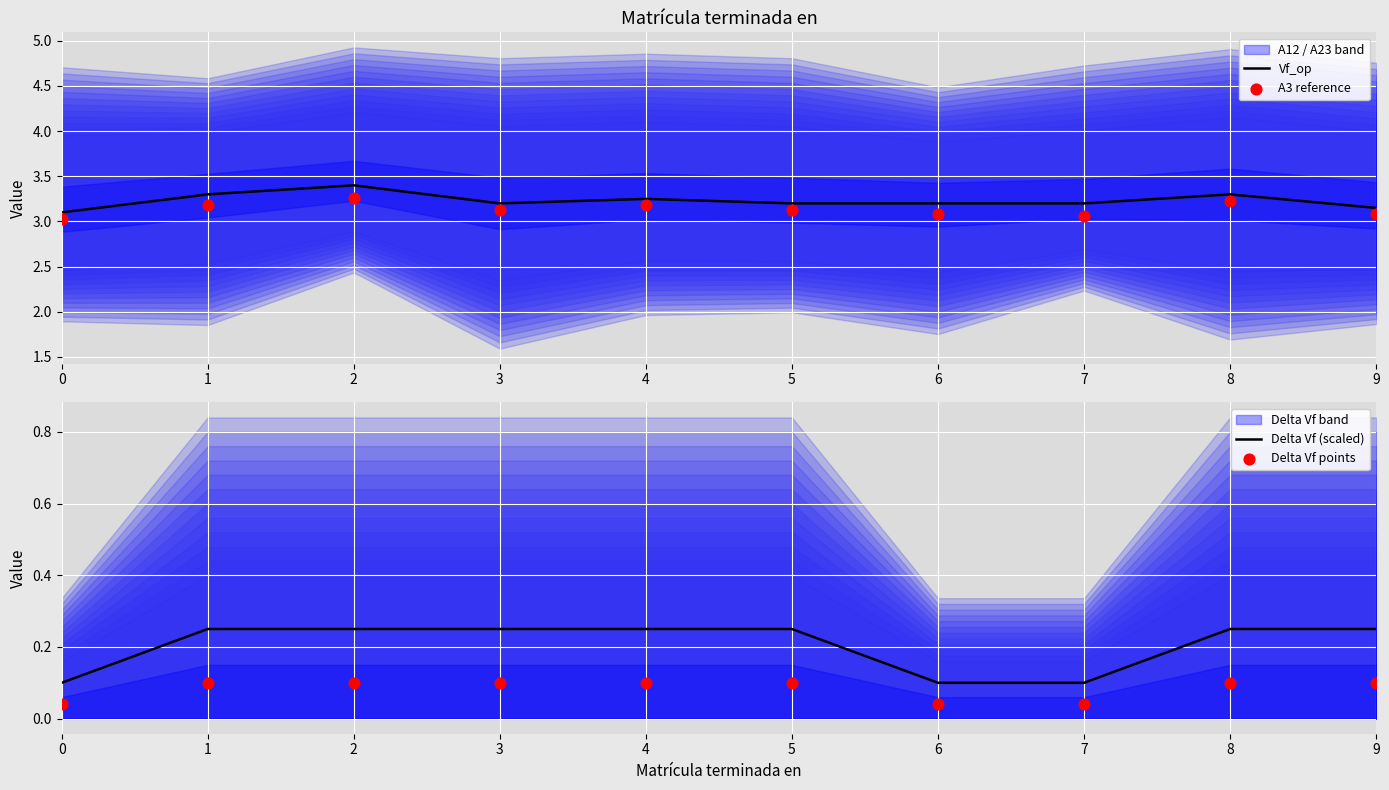

Which series contains the lowest Y value?

Delta Vf points